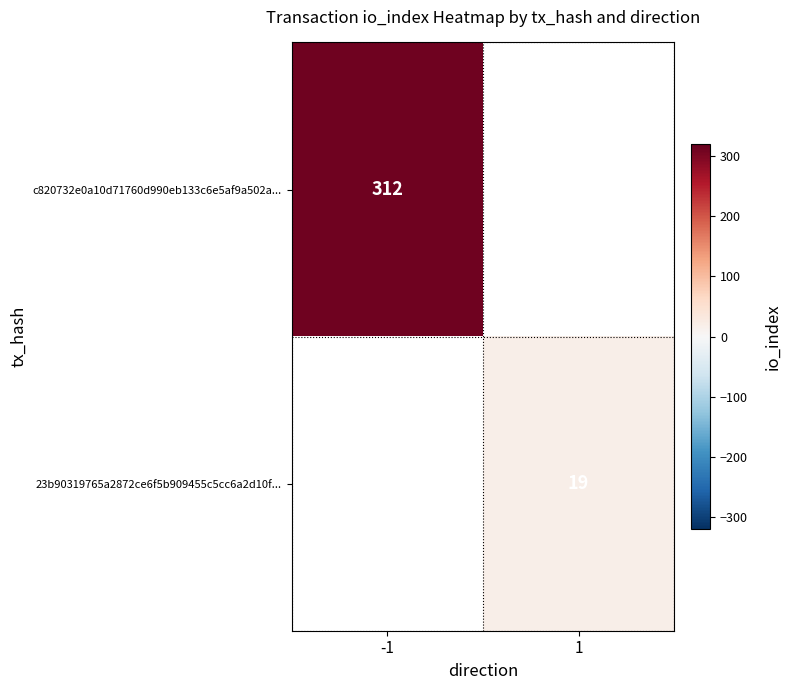

Which category has the lowest value across all series?

1